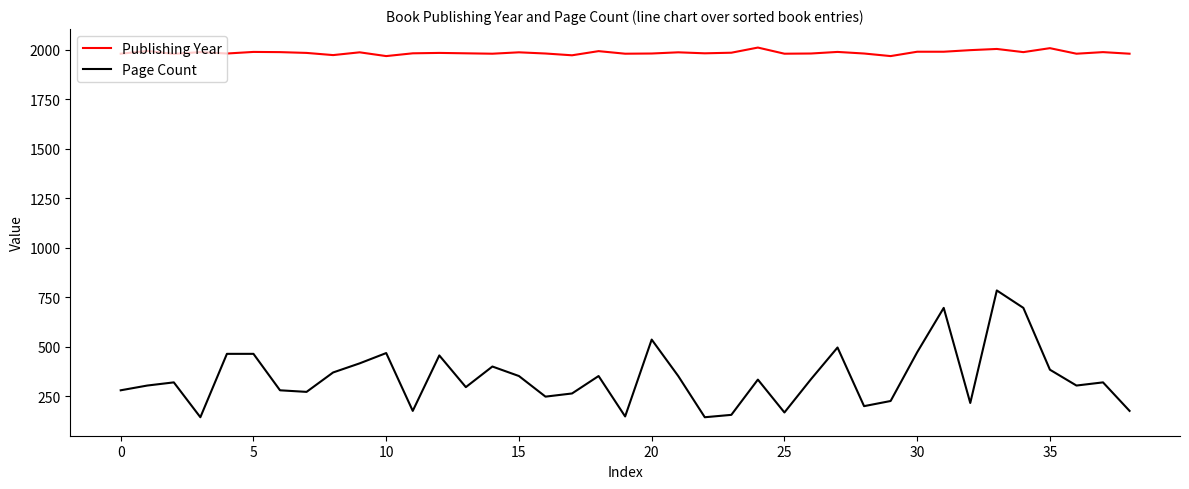

True or false: Publishing Year and Page Count intersect in this chart.

False